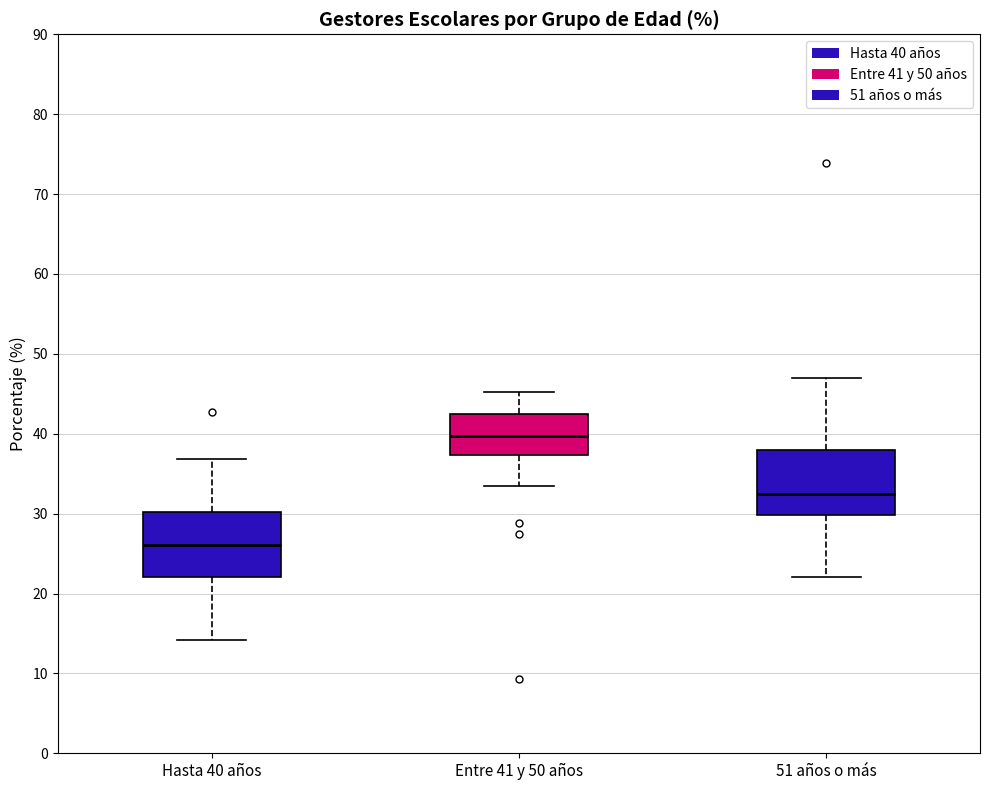

Reading left to right, read every box against the y-axis: the position of its median line, the range the box covers, and the ends of its whiskers. The values are not printed on the chart, so give them approximately, as read against the axis.

Hasta 40 años: median 26, box 22 to 30, whiskers 14 to 37
Entre 41 y 50 años: median 40, box 37 to 42, whiskers 33 to 45
51 años o más: median 32, box 30 to 38, whiskers 22 to 47